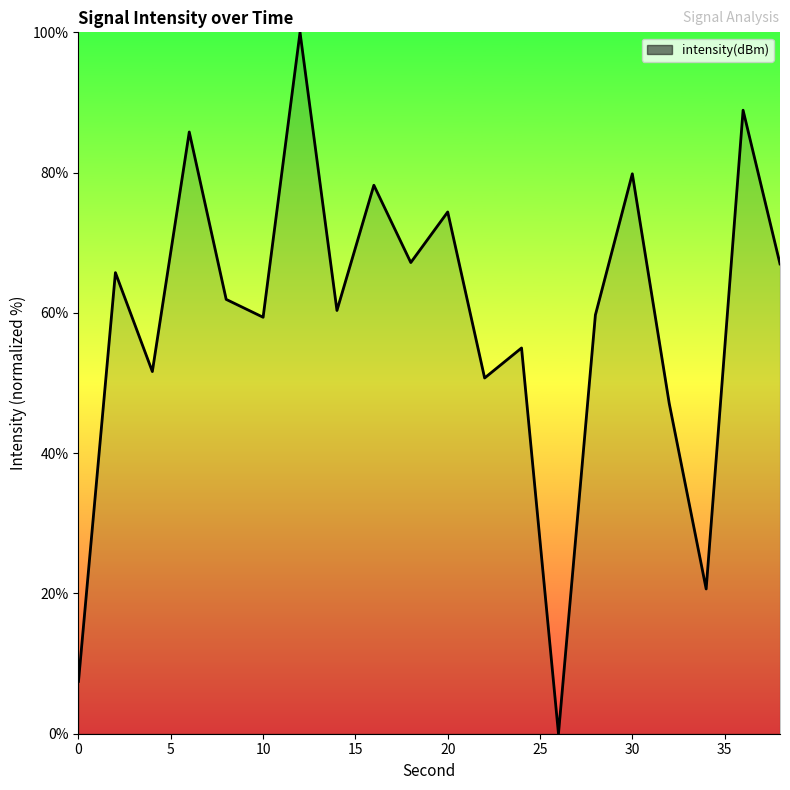

What is the difference between the maximum and minimum values?

100.0